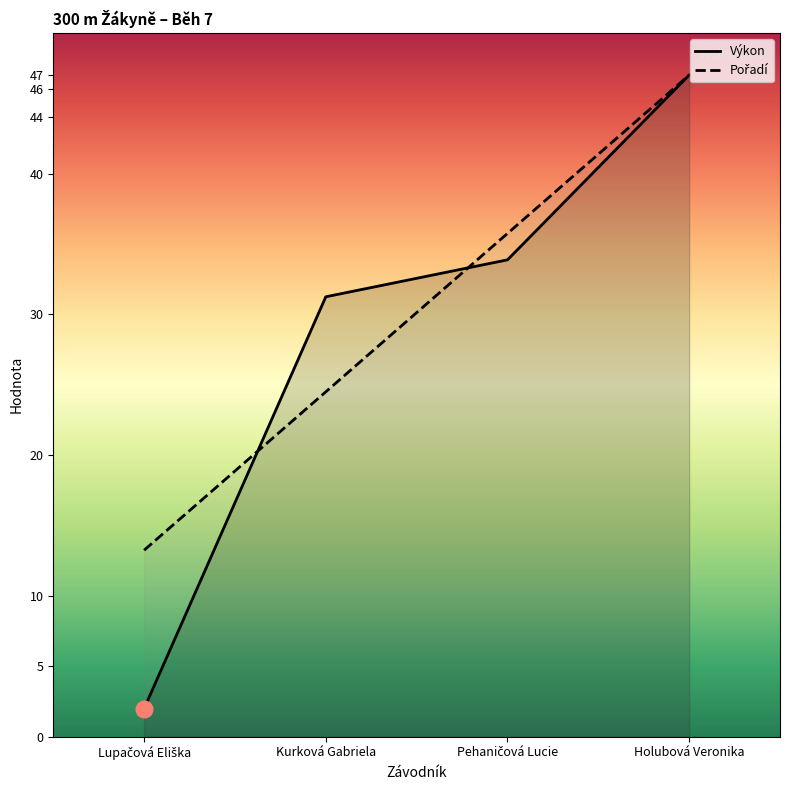

What is the smallest value displayed?

2.0